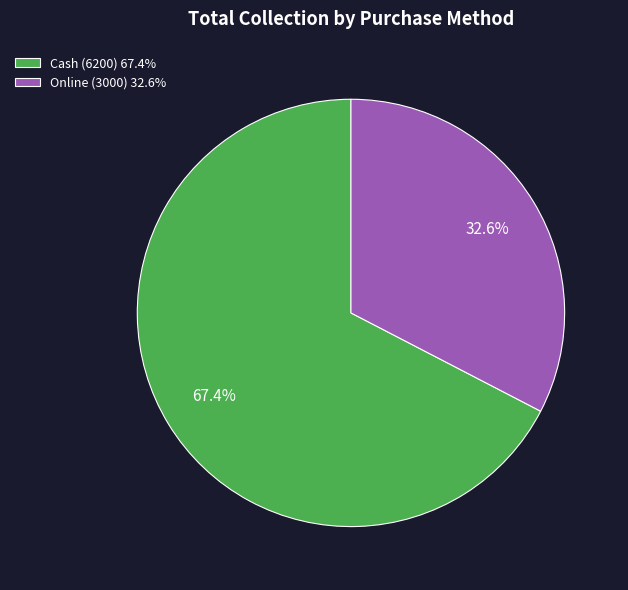

Does Cash represent more than half of the total?

Yes